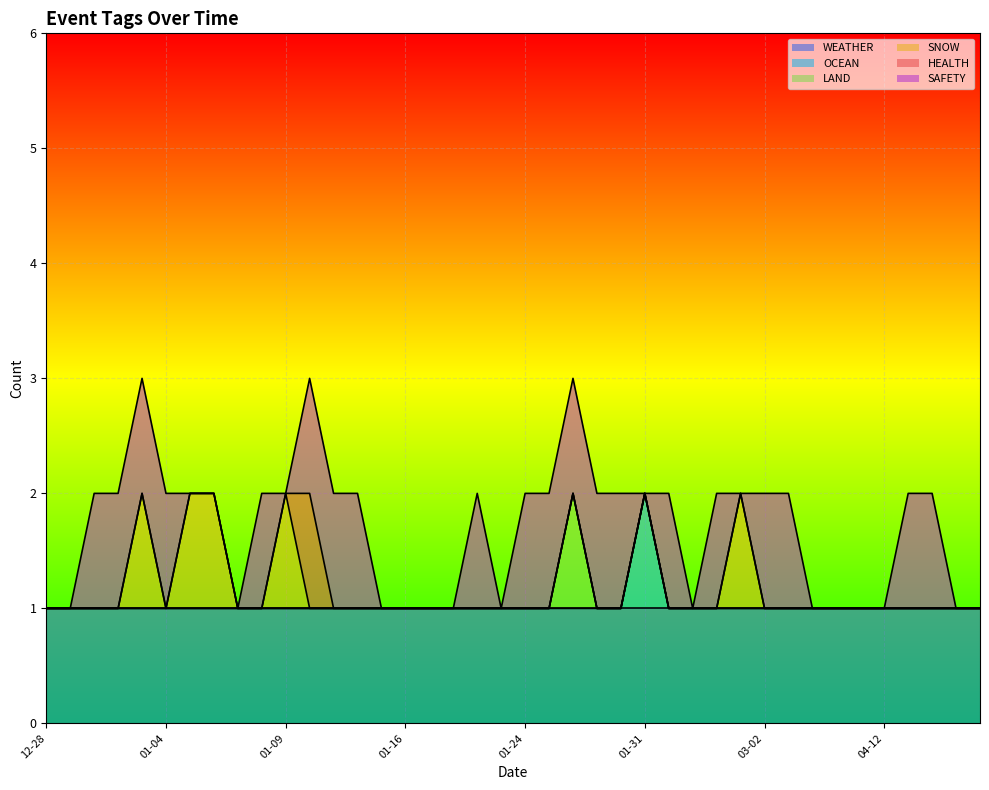

What is the label of the 40th point from the right?

2023-12-28